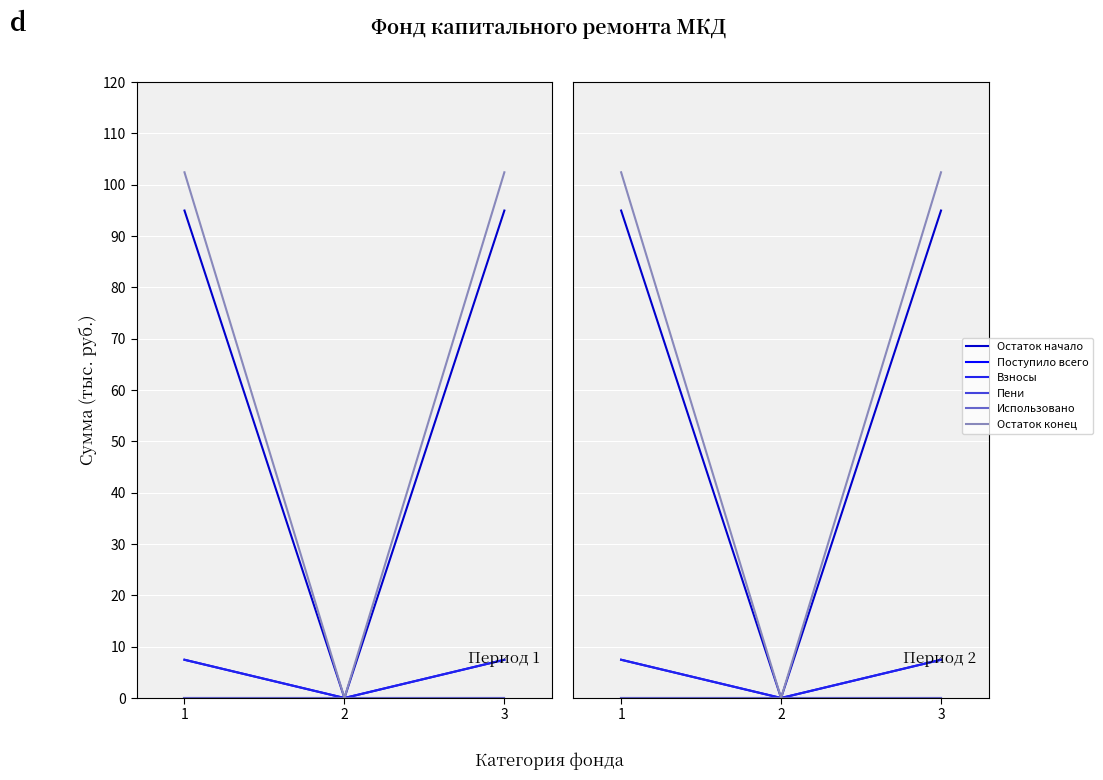

What are all the series names shown in the legend?

Остаток начало, Поступило всего, Взносы, Пени, Использовано, Остаток конец